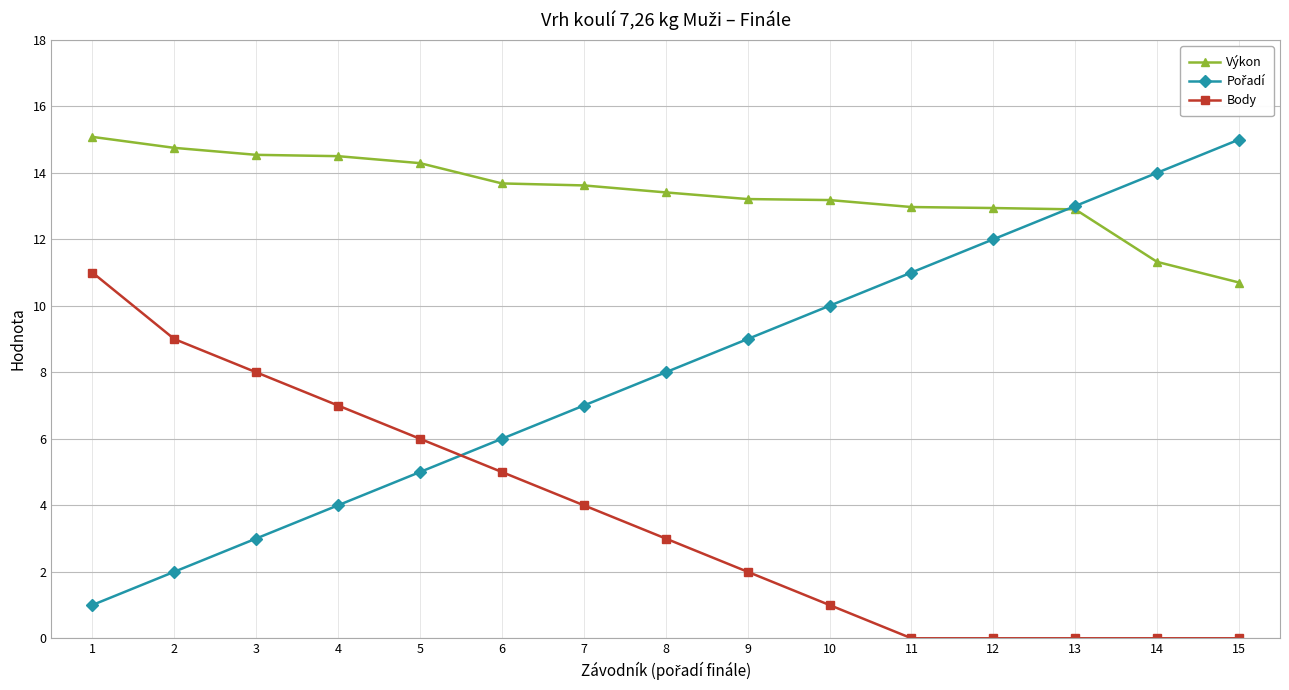

What is the spread (max minus min) of values at 12?

12.9